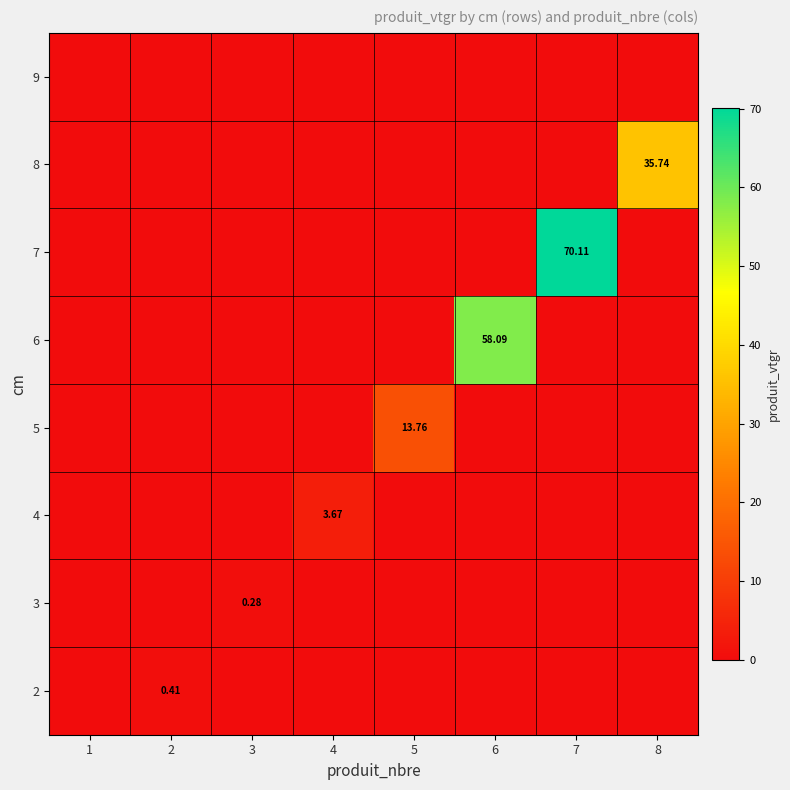

Count the number of categories in the chart.

8